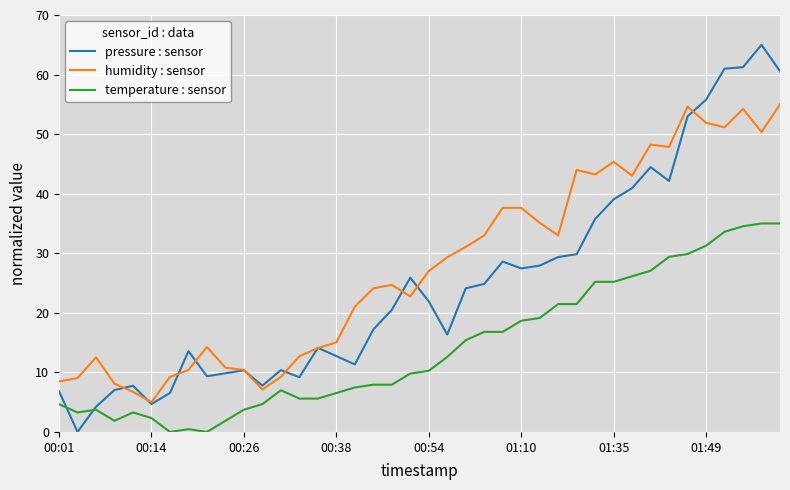

List the series in order of their overall mean, highest first.

humidity : sensor, pressure : sensor, temperature : sensor